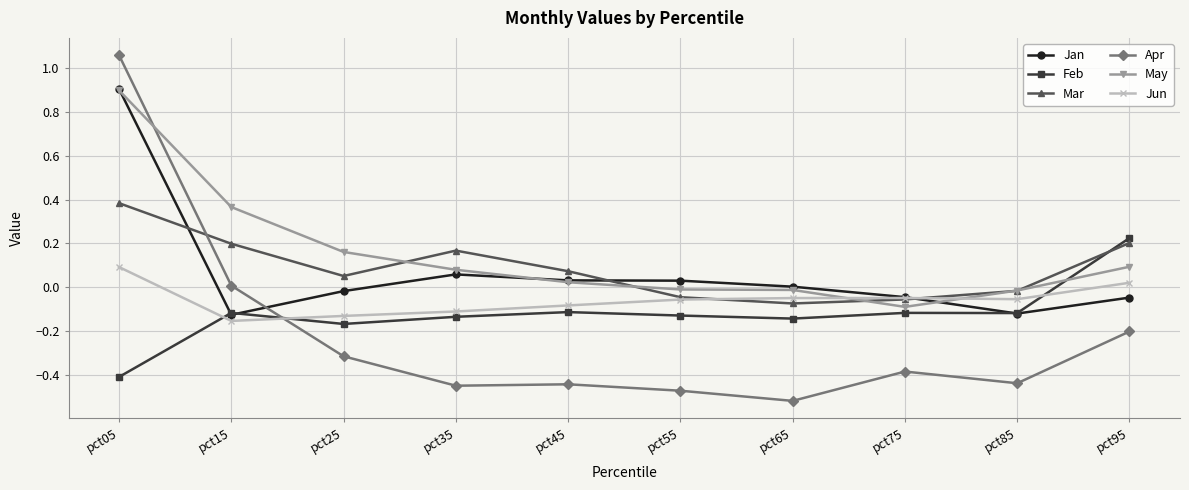

Which series ends up on top after the final intersection of Mar and Feb?

Feb